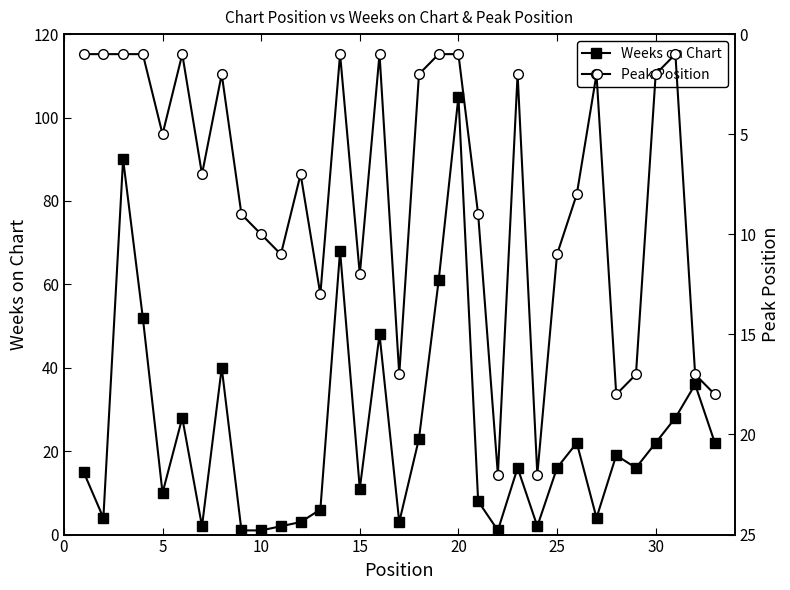

Which series has the largest range (max minus min)?

Weeks on Chart